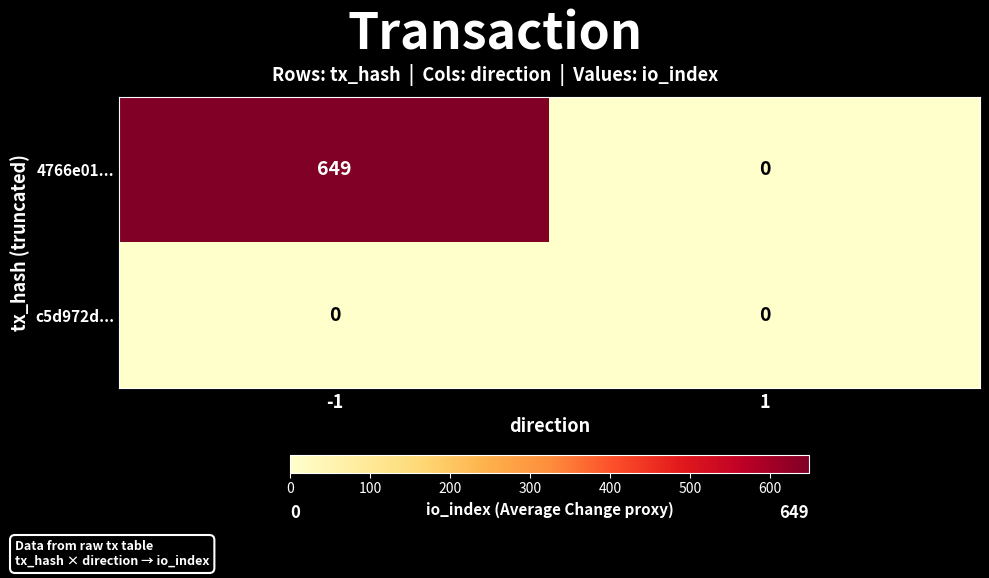

True or false: 4766e01... has a value of -266 at 1.

False